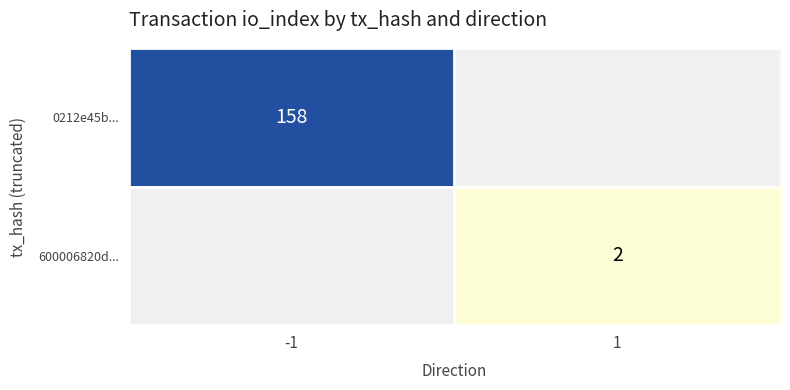

True or false: 600006820d... has a value of 3 at 1.

False